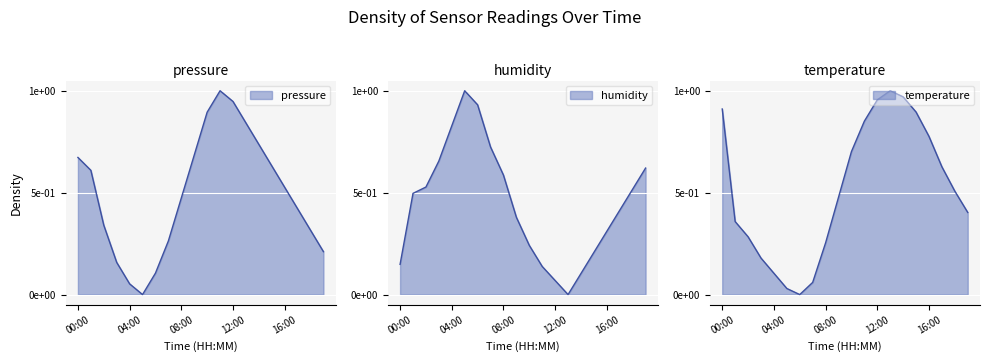

List the labels in order of temperature value, largest first.

13:00, 14:00, 12:00, 00:00, 15:00, 11:00, 16:00, 10:00, 17:00, 18:00, 09:00, 19:00, 01:00, 02:00, 08:00, 03:00, 04:00, 07:00, 05:00, 06:00